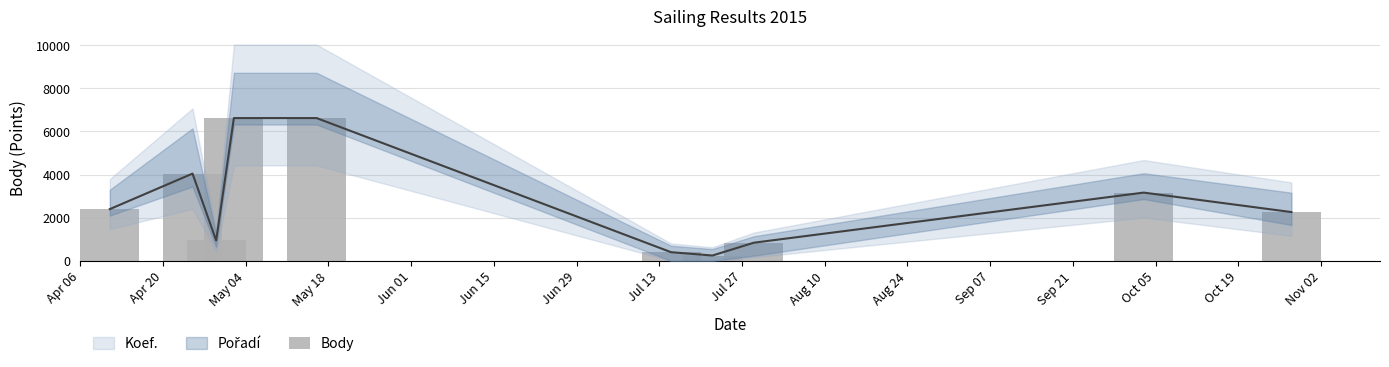

What is the difference between the maximum and minimum values?

6376